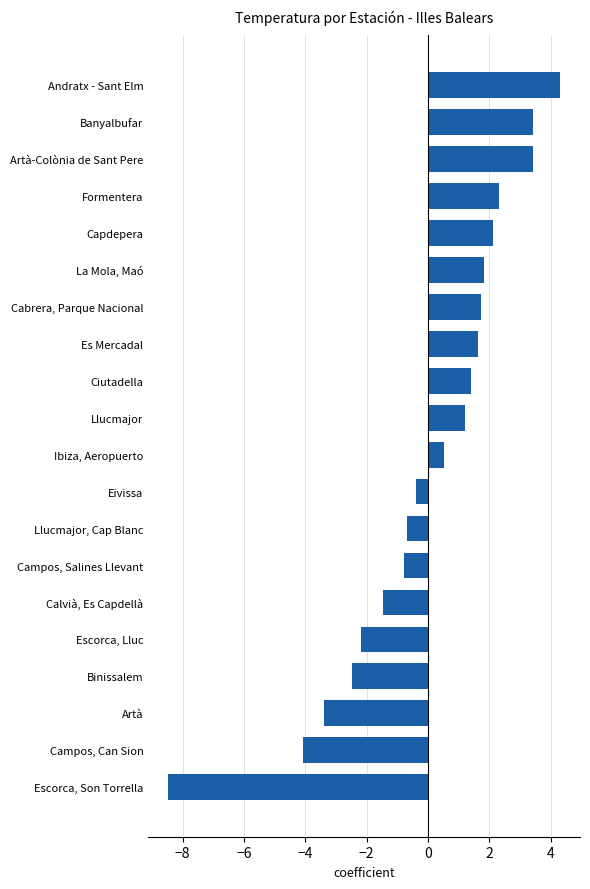

What is the difference between the values at Llucmajor, Cap Blanc and Ibiza, Aeropuerto?

1.2